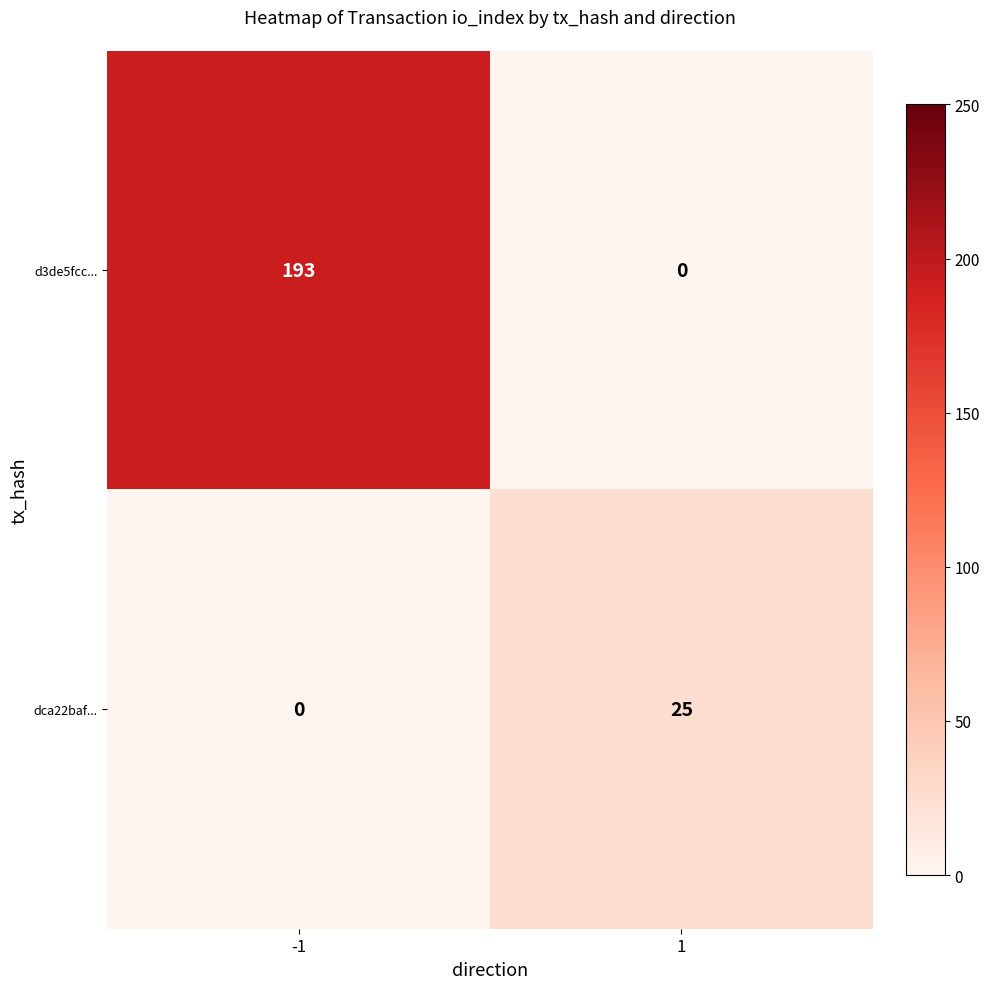

What is the difference between the maximum and minimum values in the d3de5fcc... series?

193